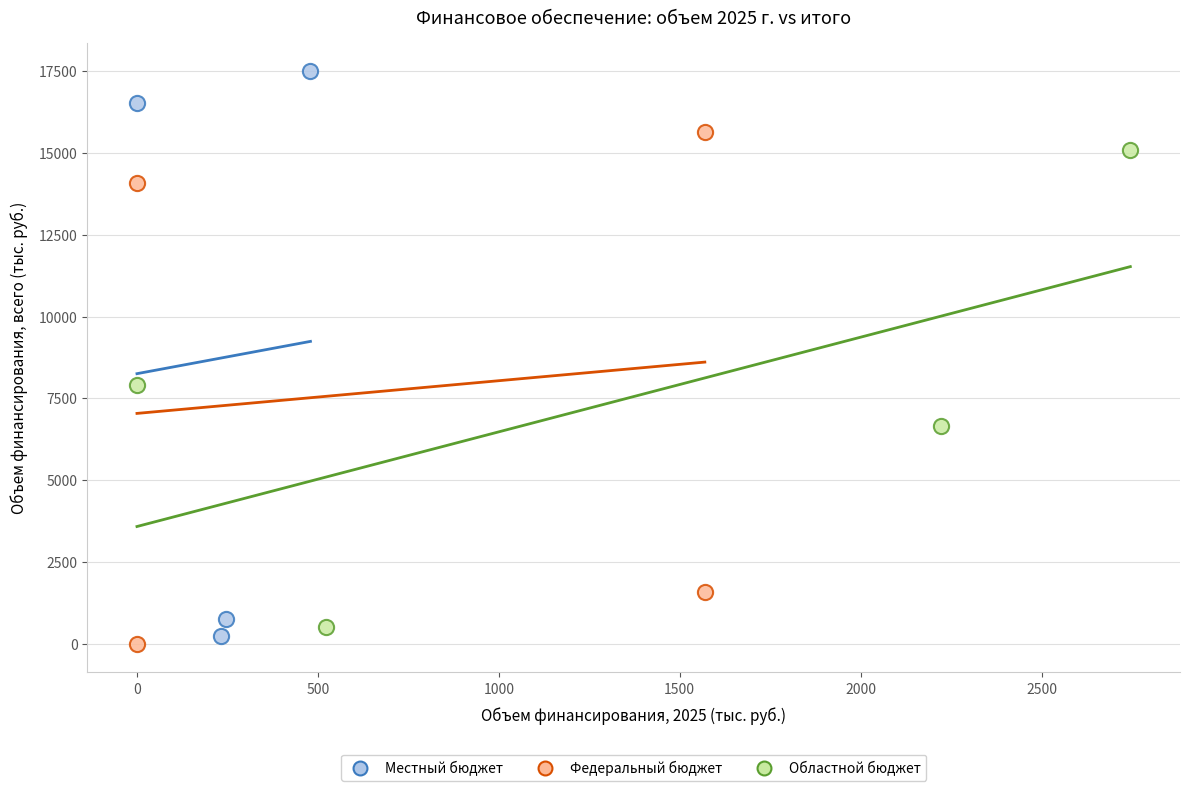

Which series reaches the maximum Y coordinate?

Местный бюджет